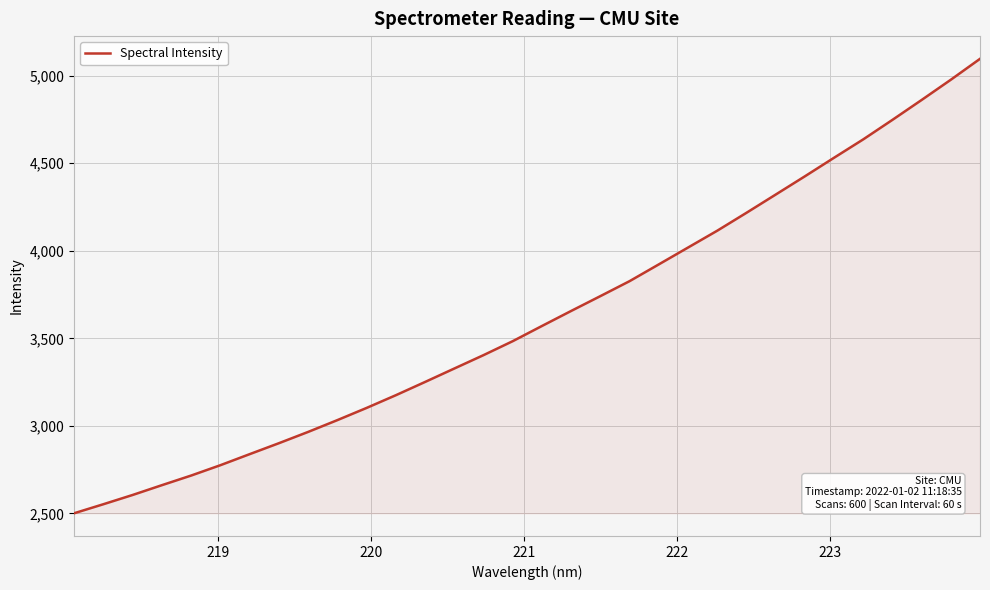

How many lines are shown in the chart?

1